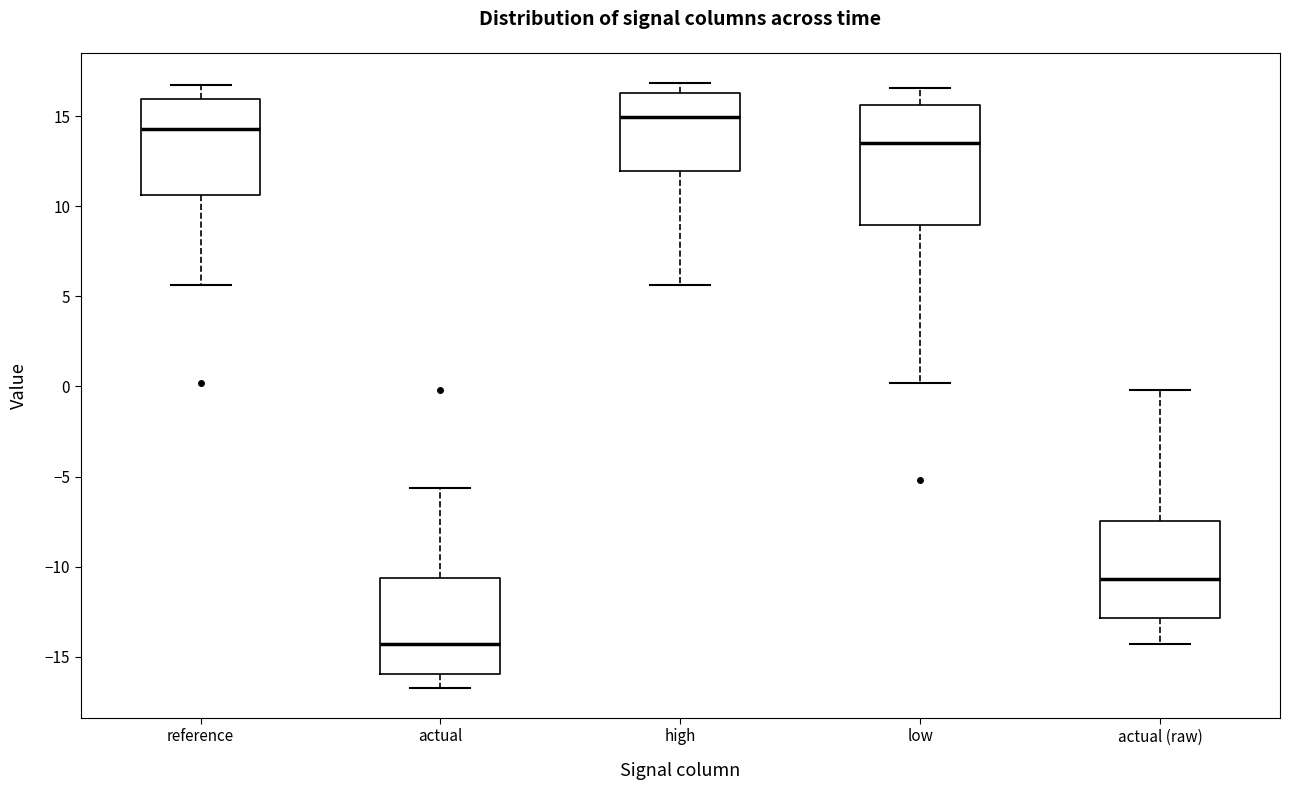

Where is the upper edge of the box for high on the y-axis? The values are not printed on the chart, so give them approximately, as read against the axis.

16.5